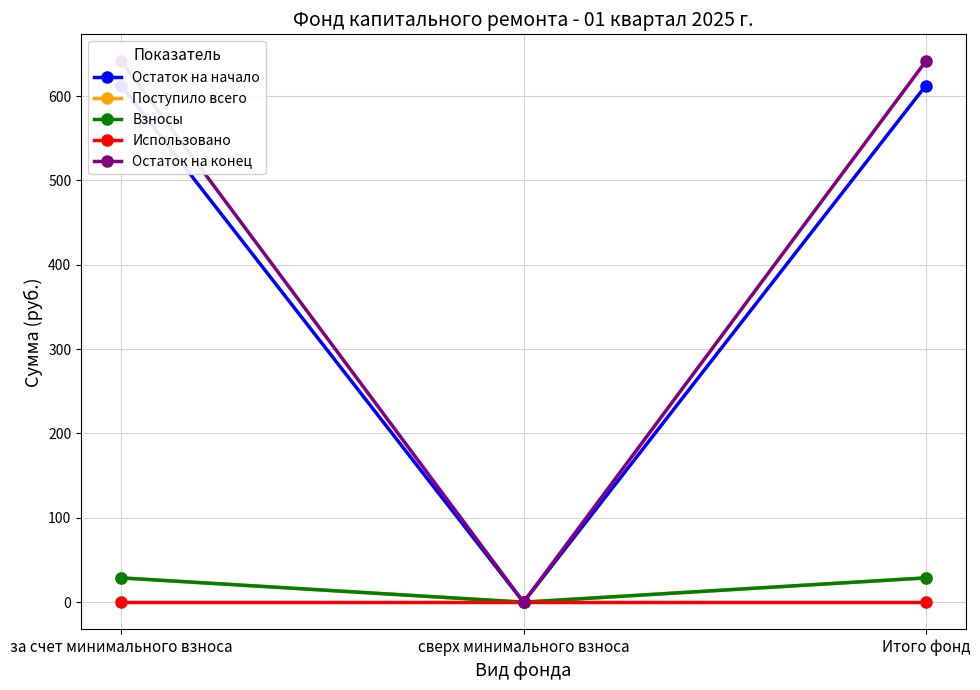

Which category has the highest value in the Использовано series?

за счет минимального взноса